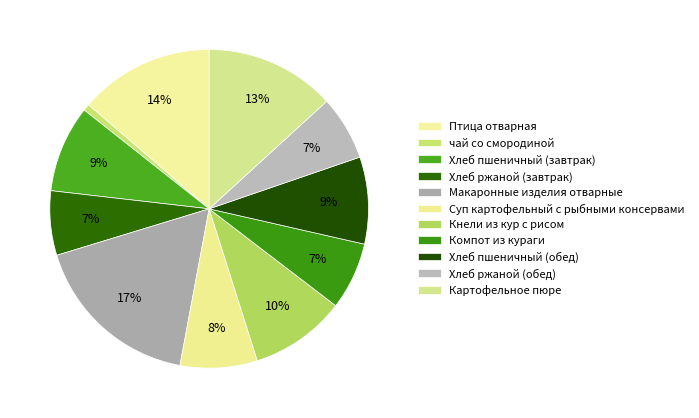

How many segments does this pie chart have?

11